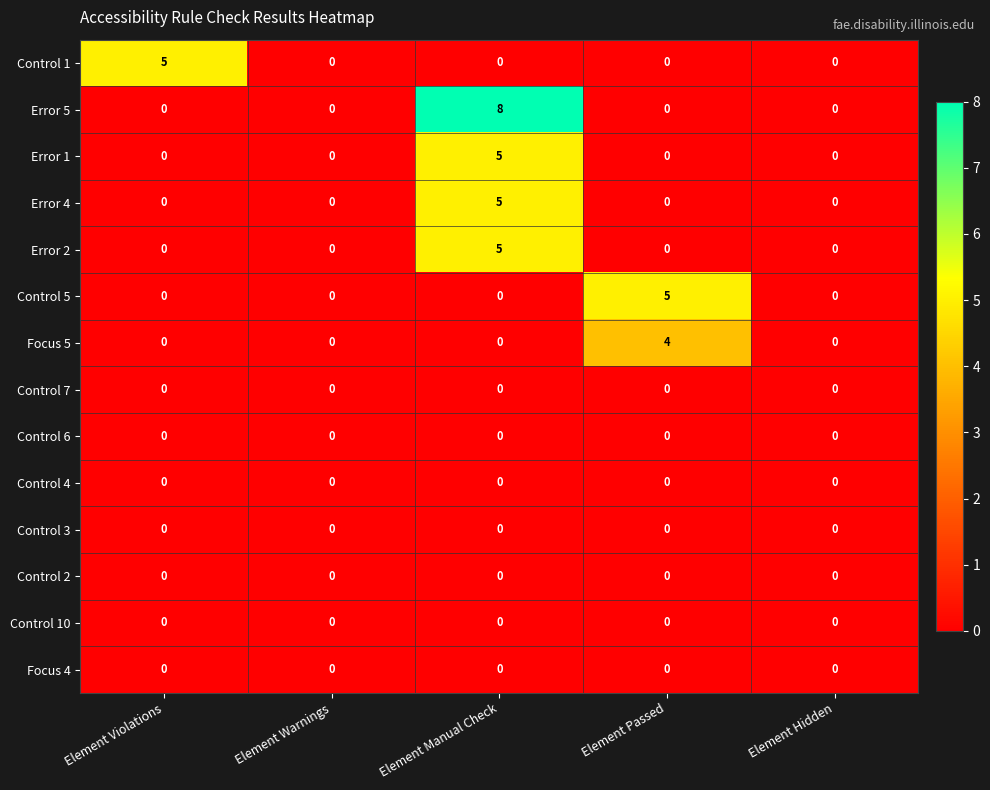

Which series has the largest total across all categories?

Error 5